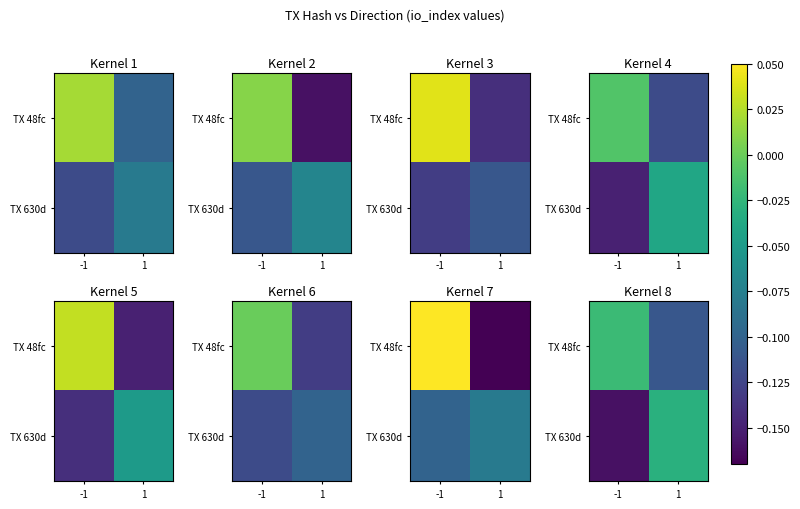

What is the difference between the TX 48fc values at 1 and -1?

0.1